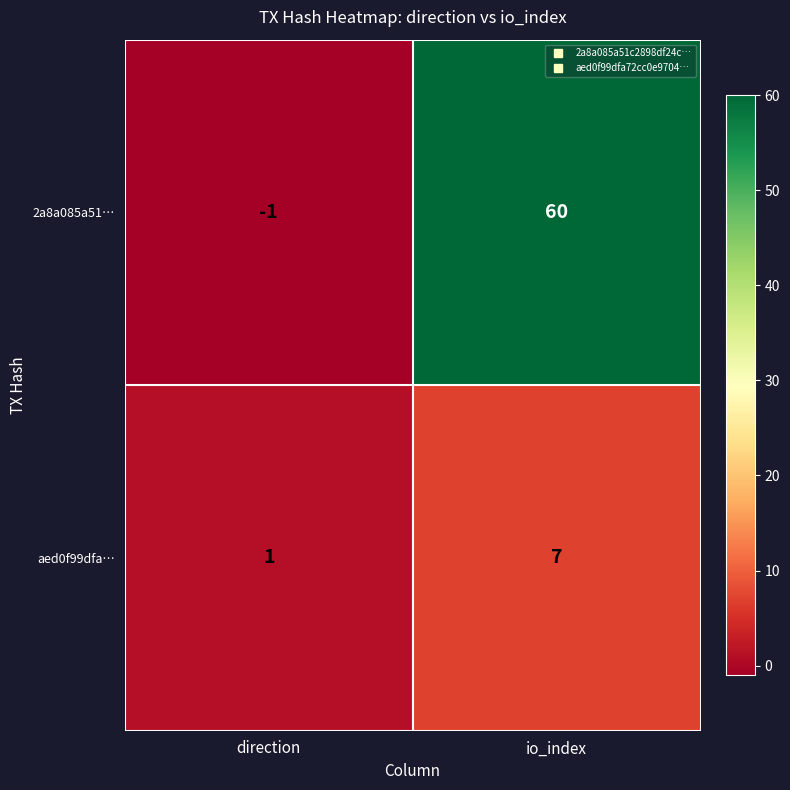

How many categories are shown in the chart?

2